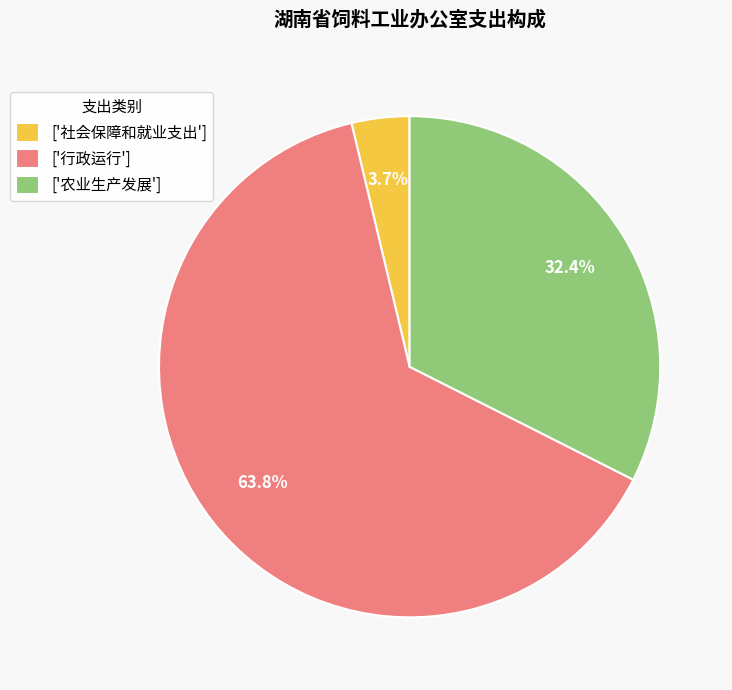

Does any single category account for the majority?

Yes